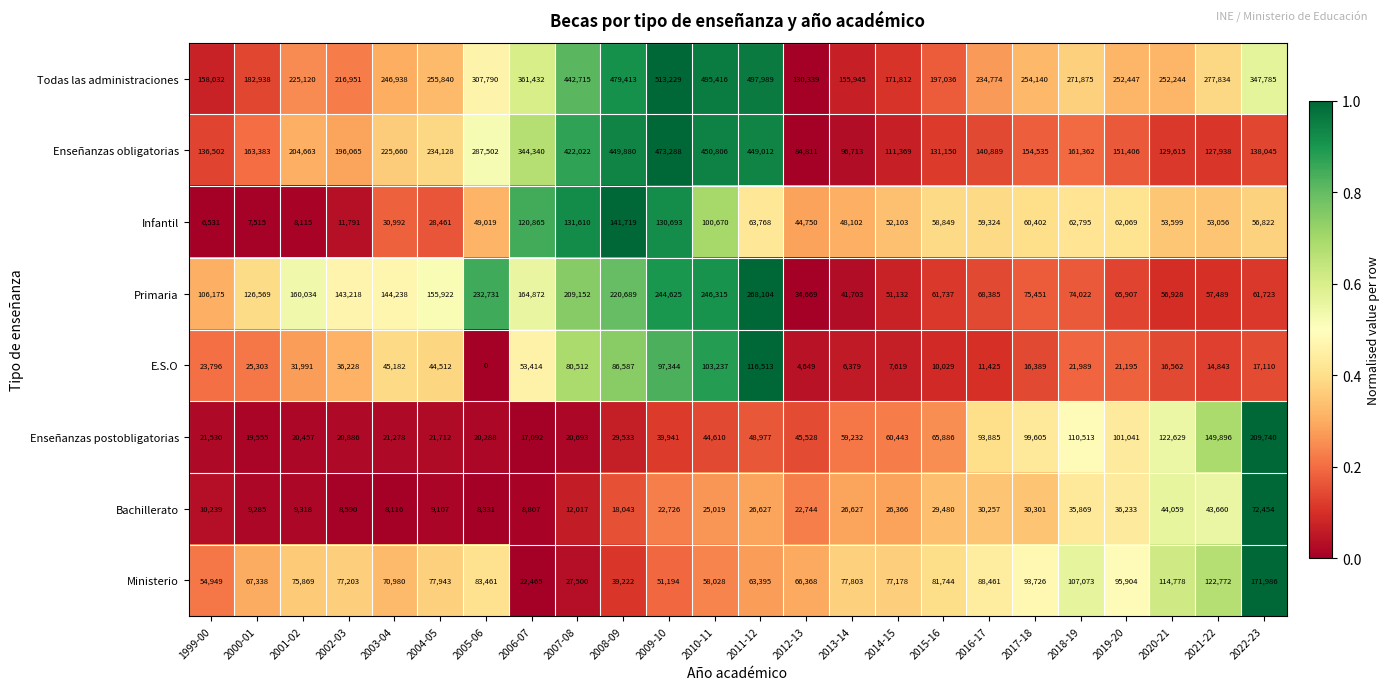

What is the total value across all series at 2015-16?

635911